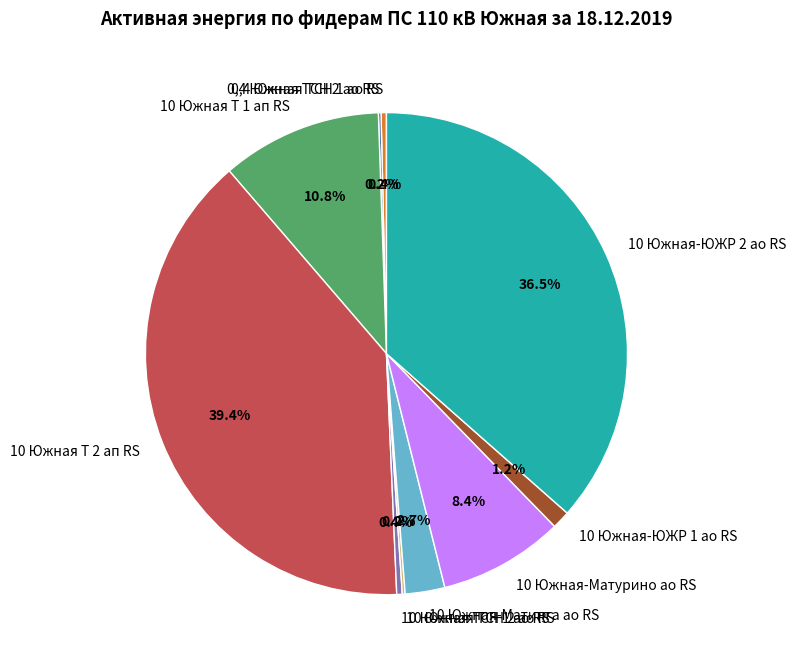

To the nearest percent, what is the average slice percentage?

10%